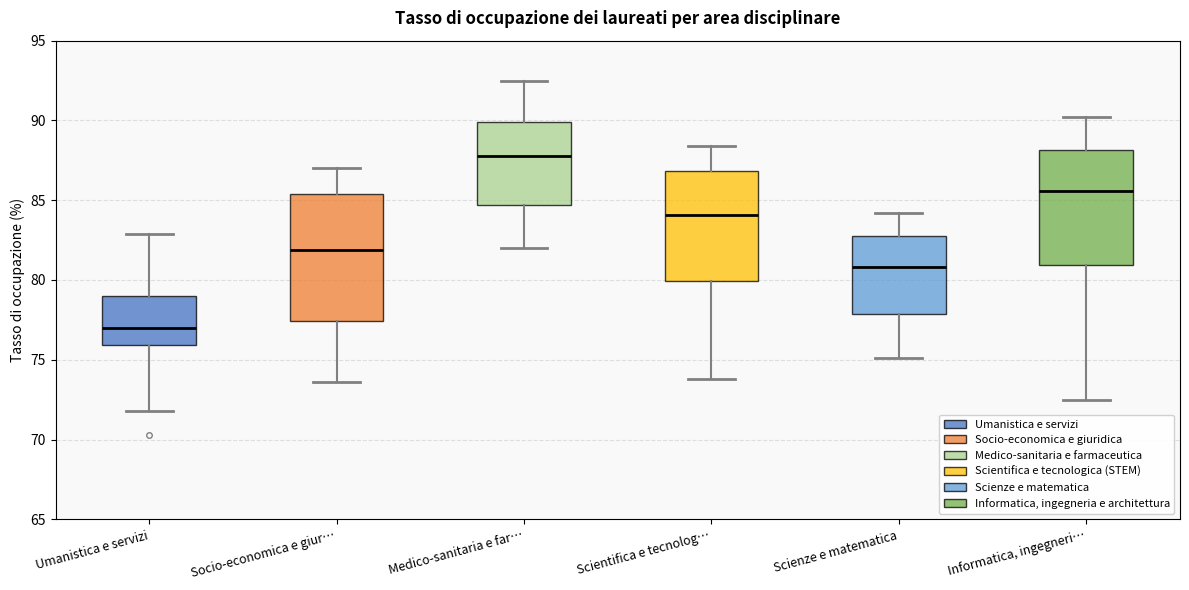

Where does the upper whisker of the box for Informatica, ingegneri… end on the y-axis? The values are not printed on the chart, so give them approximately, as read against the axis.

90.0